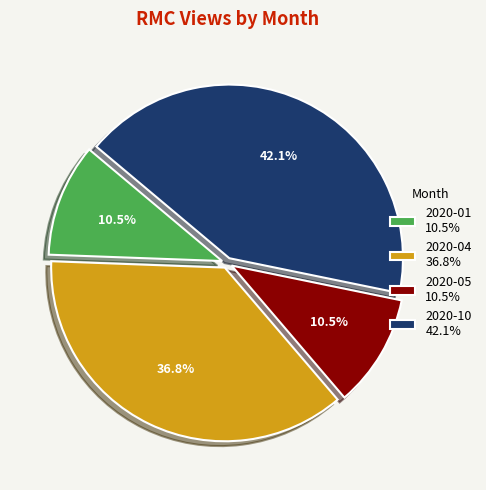

What is the largest slice in the pie chart?

2020-10